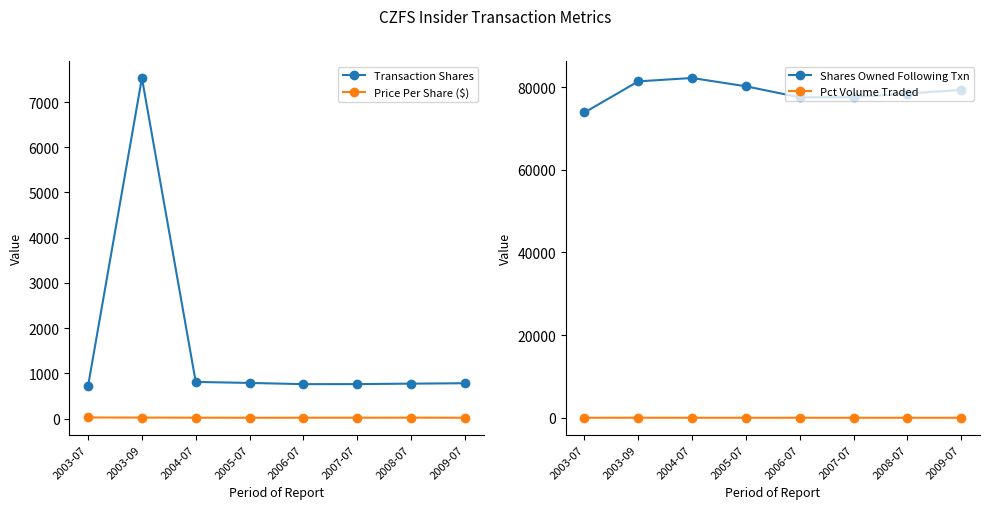

Does the chart have visible grid lines?

No